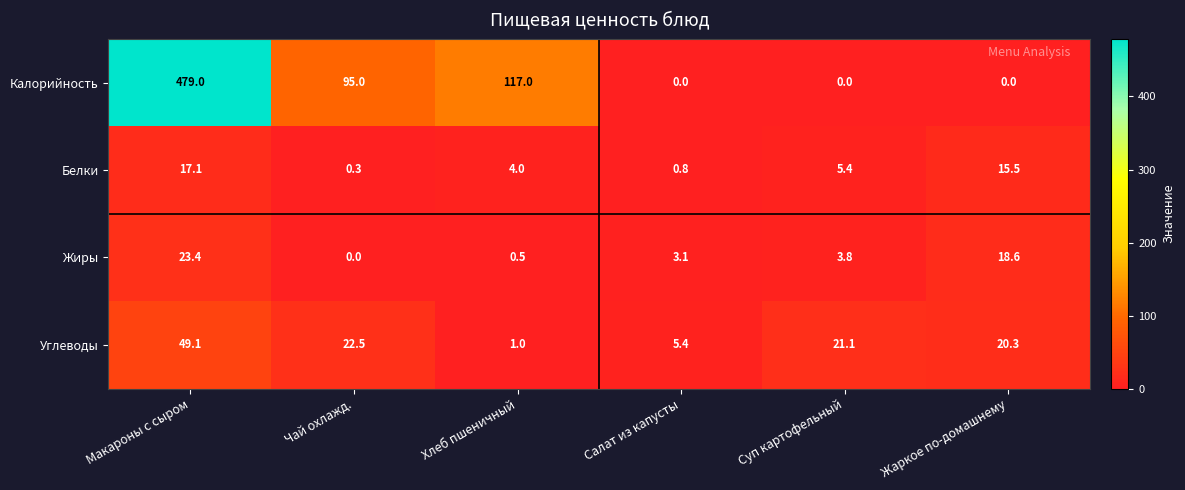

What is the average value of the Углеводы series?

19.9